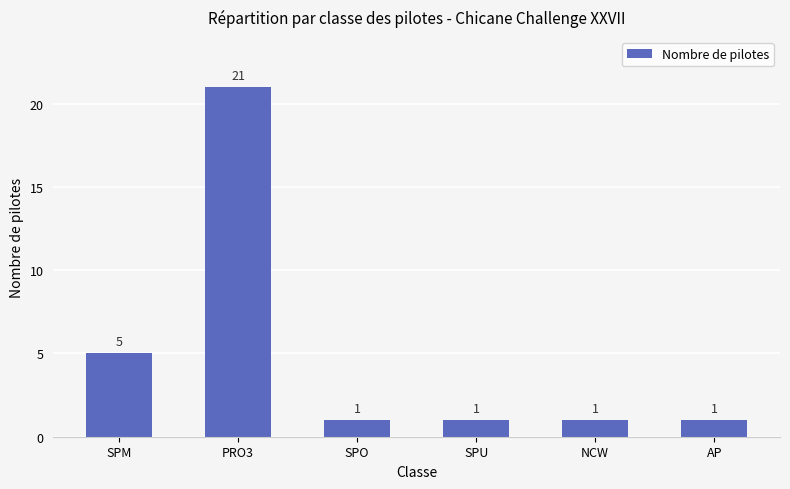

What is the sum of the values at PRO3 and SPU?

22